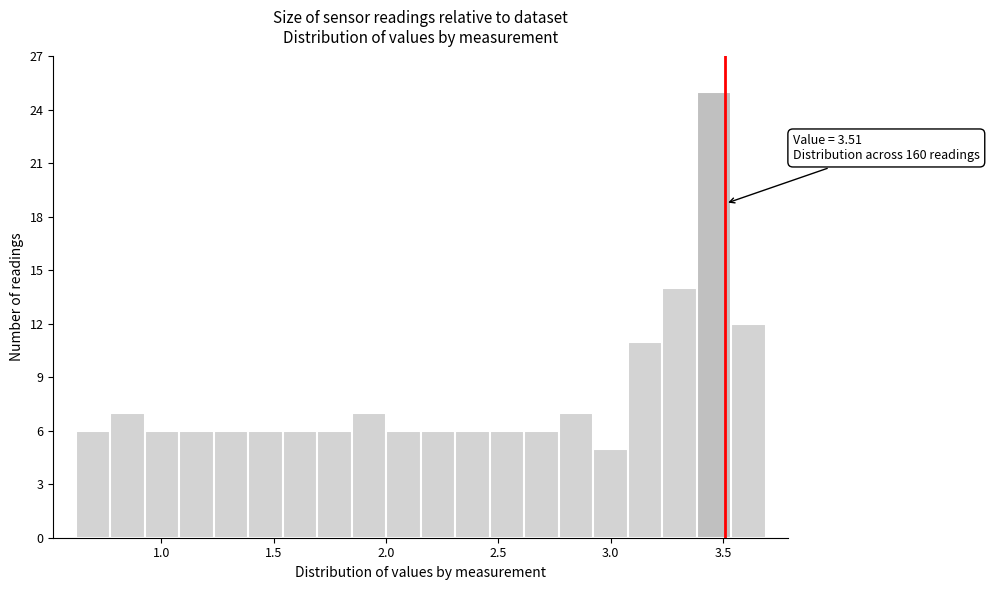

Read against the x-axis, roughly where is the centre of the tallest bar?

3.45